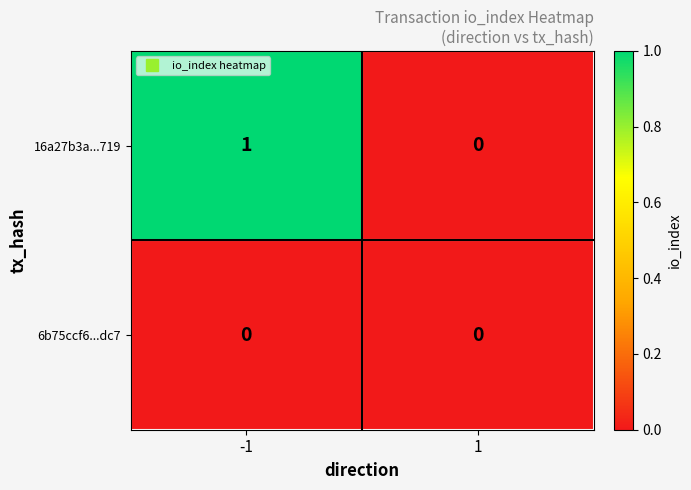

Reading left to right, list all the values displayed in this chart.

16a27b3a...719: -1=1	1=0
6b75ccf6...dc7: -1=0	1=0